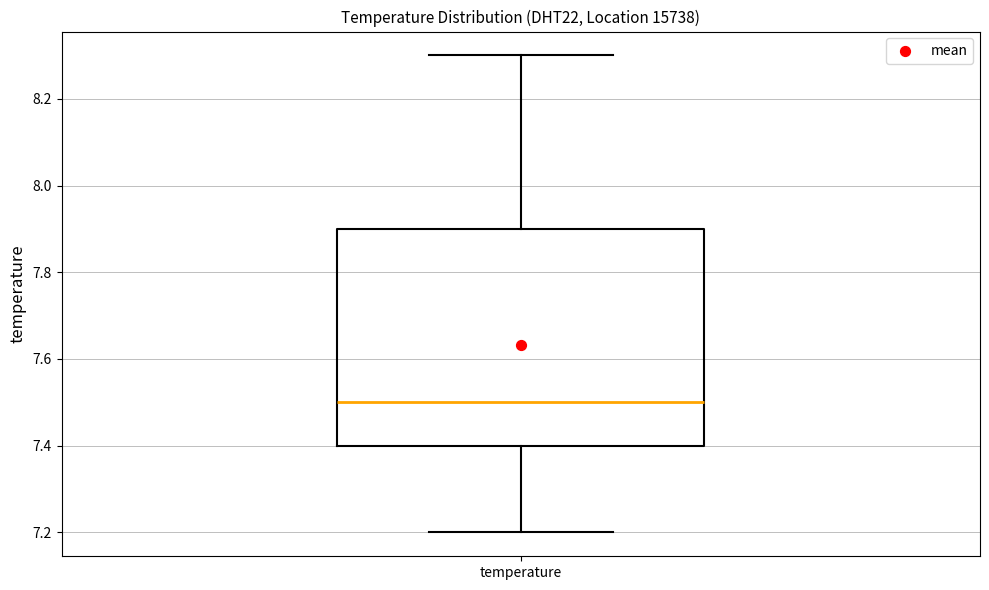

Transcribe this box plot: give where the median line is, the range the box spans, and where the two whiskers end, as read against the y-axis. The values are not printed on the chart, so give them approximately, as read against the axis.

median 7.5, box 7.4 to 7.9, whiskers 7.2 to 8.3